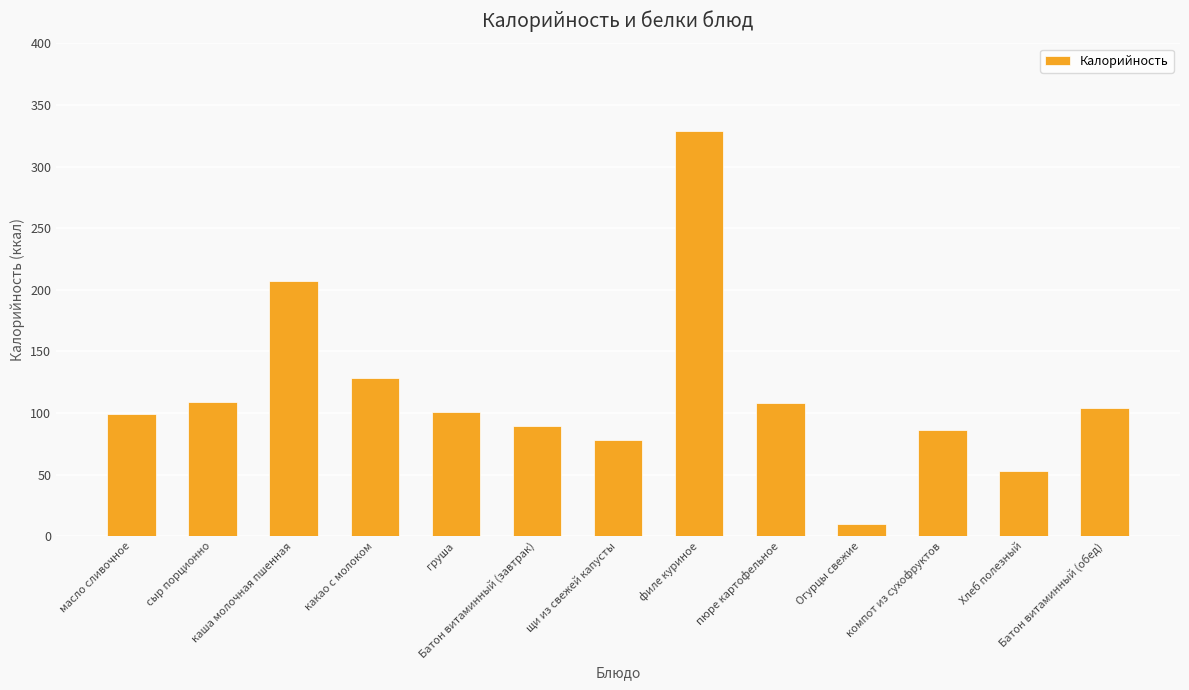

What is the value of the 11th bar from the left?

86.0